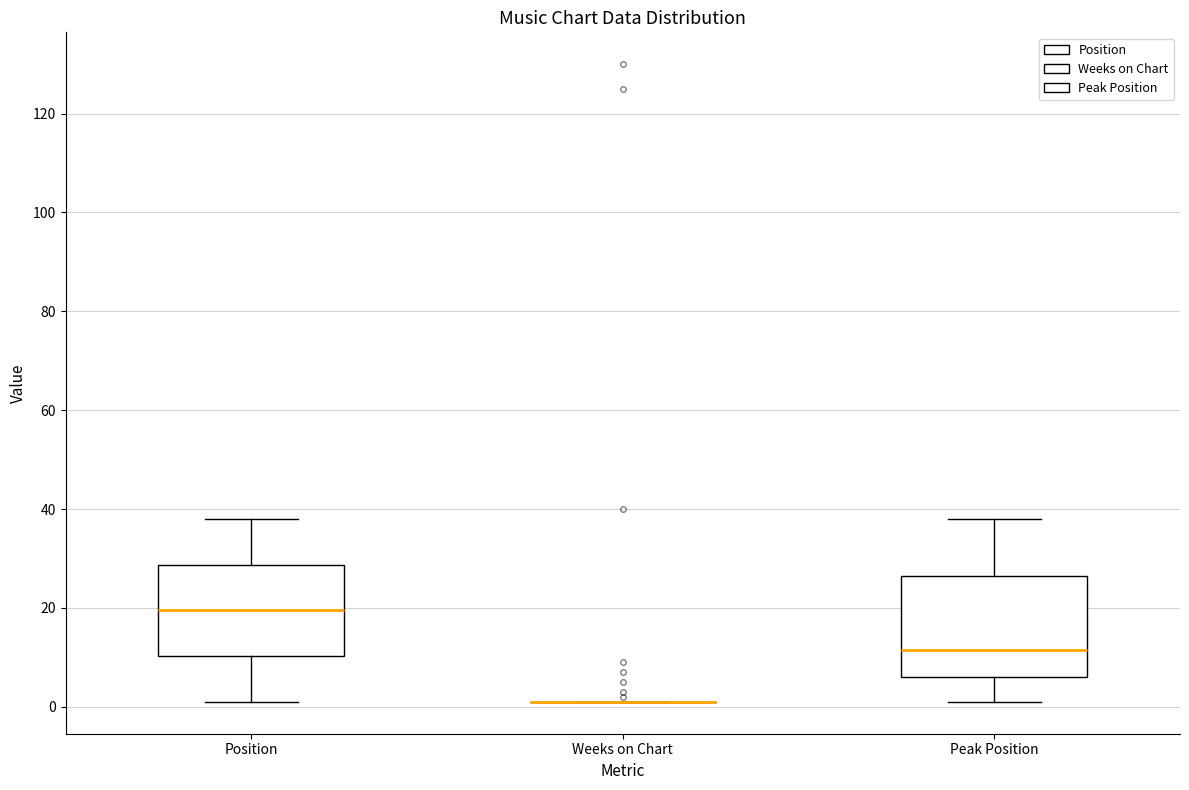

Where is the lower edge of the box for Position on the y-axis? The values are not printed on the chart, so give them approximately, as read against the axis.

10